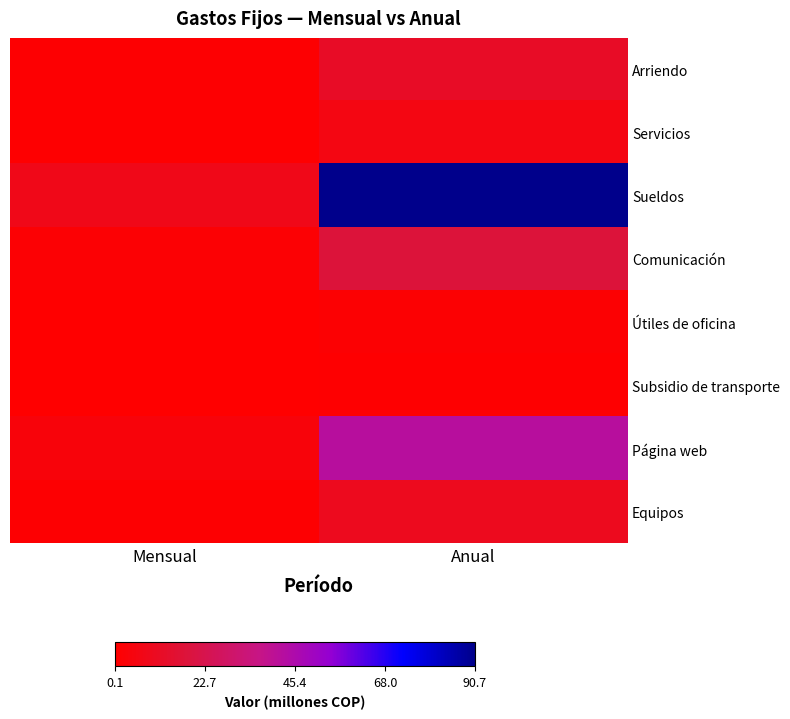

Which series has the largest range (max minus min)?

Sueldos